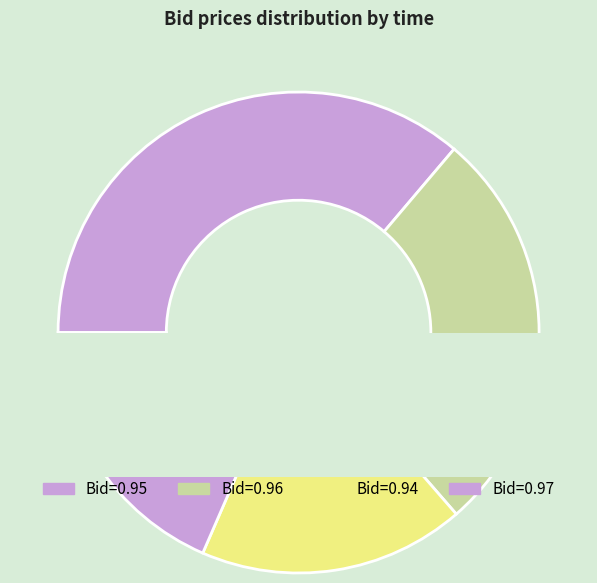

The 18:03:55.754 slice represents 1% of the pie. True or false?

False